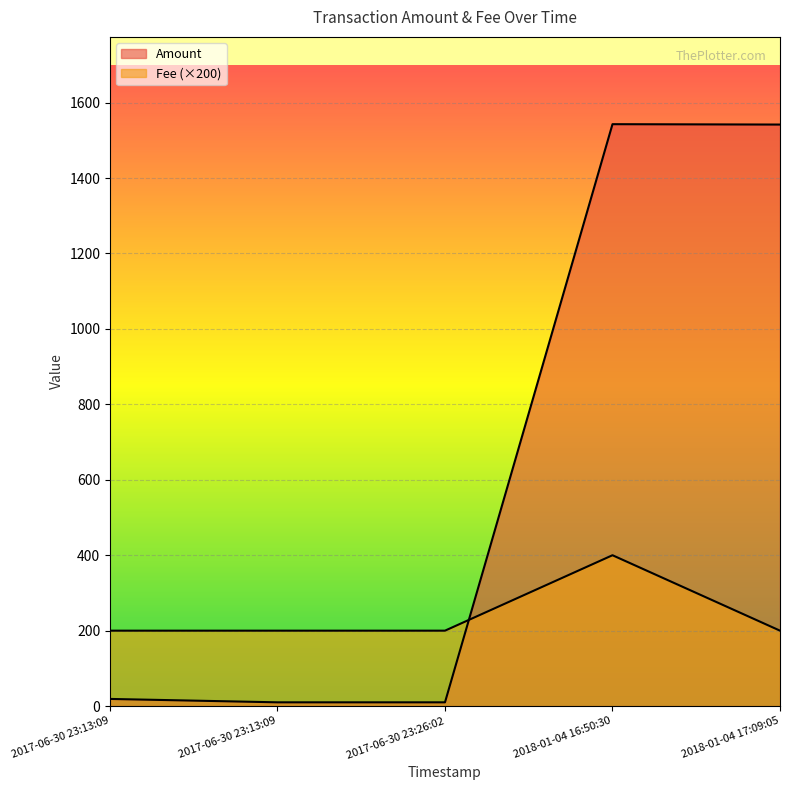

What is the sum of the Amount values at 2017-06-30 23:13:09 and 2018-01-04 16:50:30?

1552.9